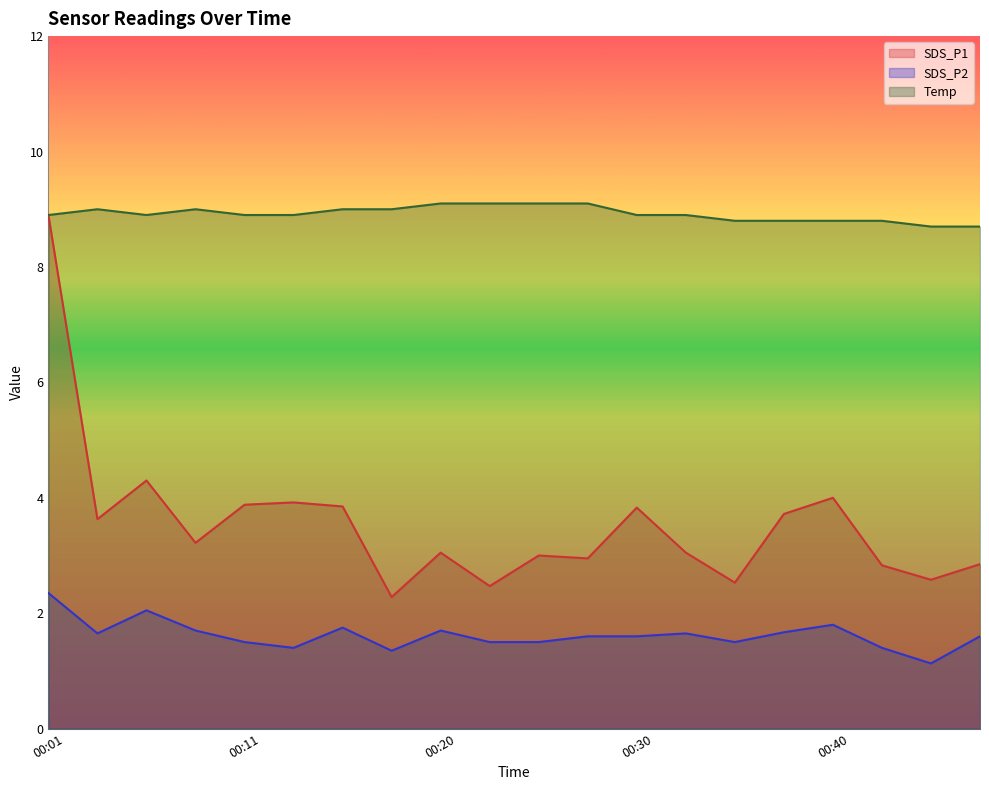

What is the value of the SDS_P2 point at the 6th from the left?

1.4